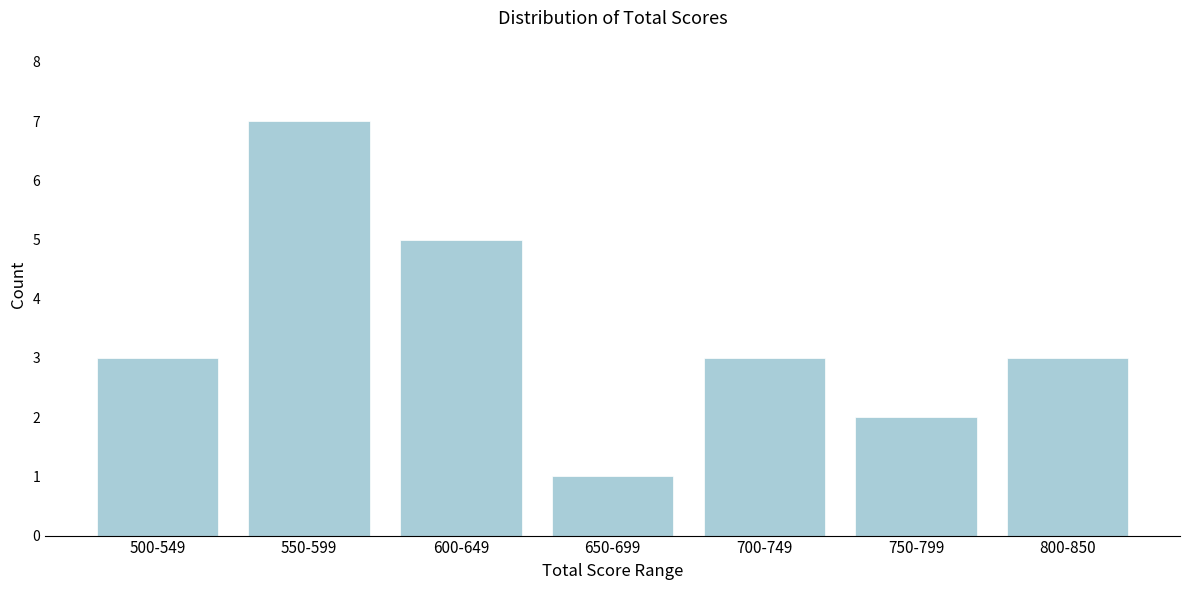

Reading right to left, what are all the values shown in this chart?

800-850=3	750-799=2	700-749=3	650-699=1	600-649=5	550-599=7	500-549=3